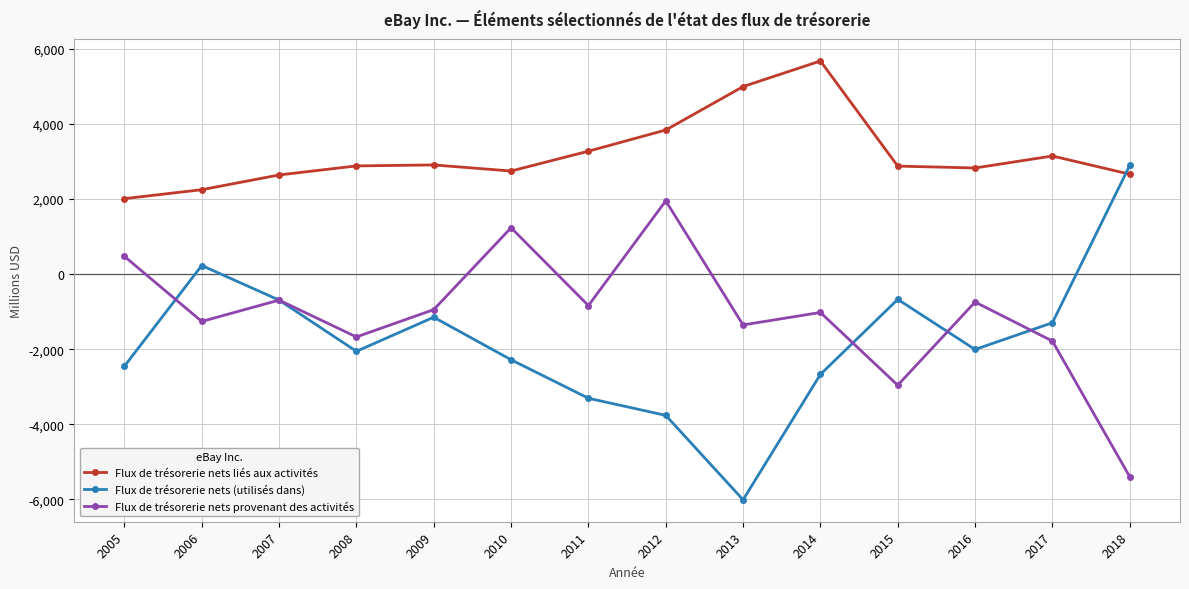

What is the value of the Flux de trésorerie nets liés aux activités point at the 5th from the left?

2908